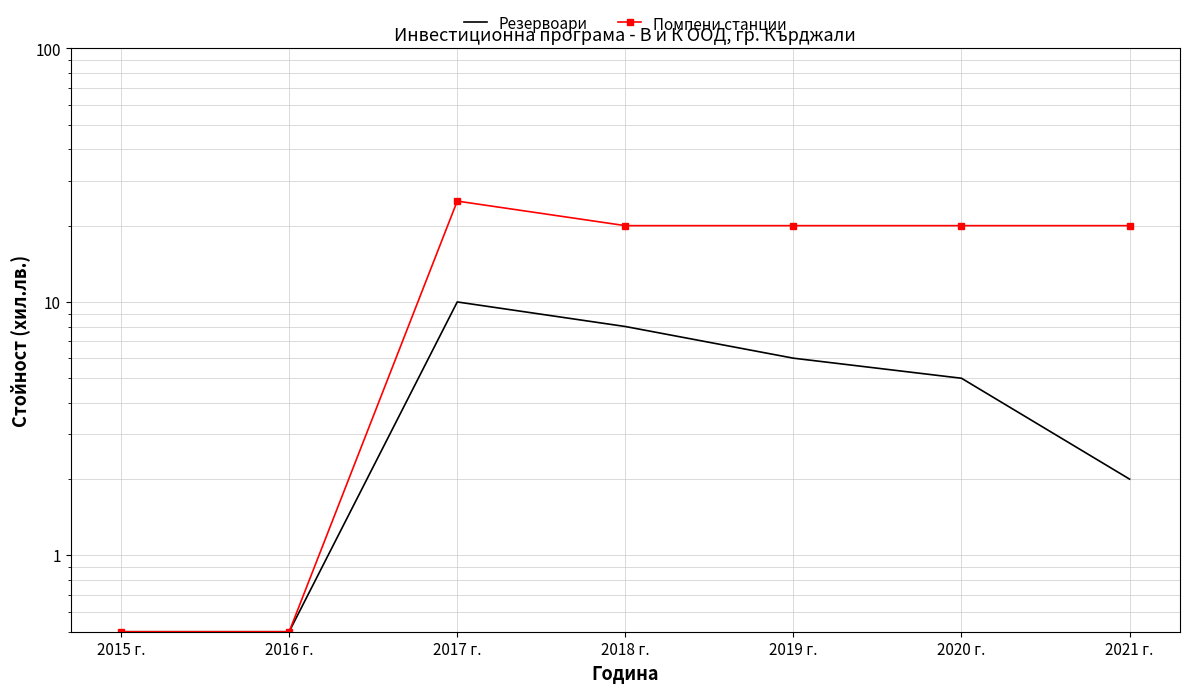

What is the label of the 7th point from the right?

2015 г.